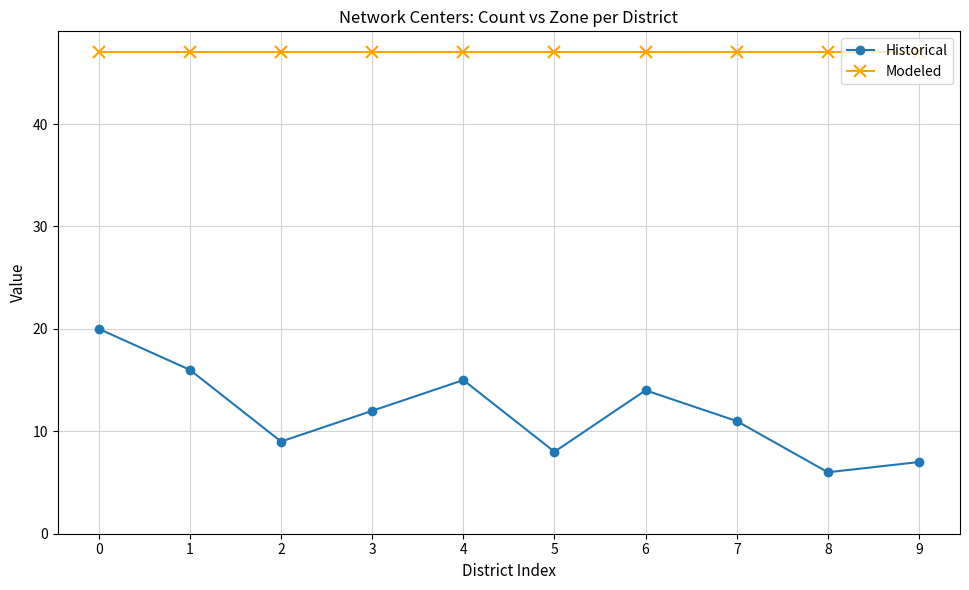

True or false: Modeled and Historical cross at least once.

False